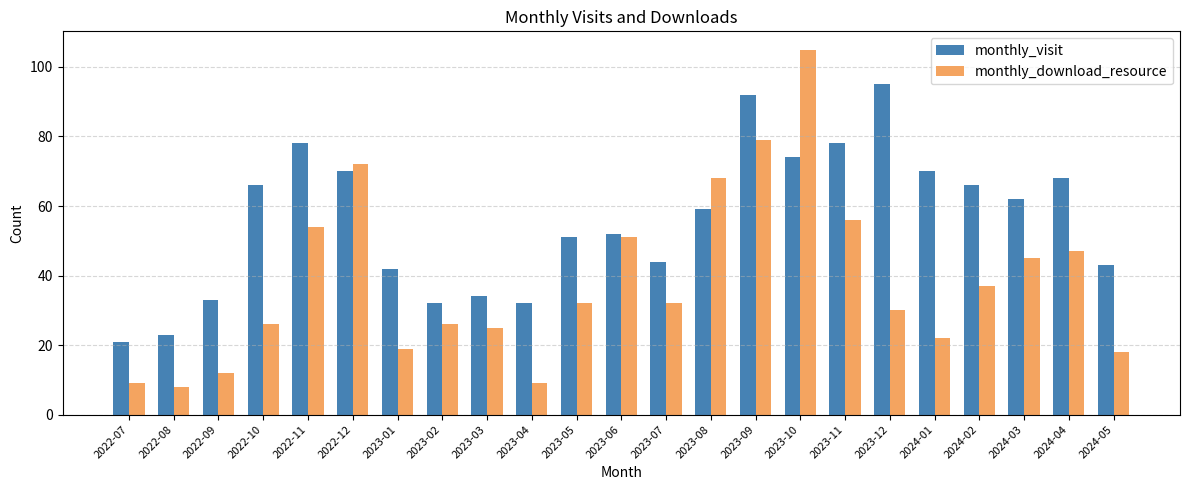

What is the difference between the monthly_visit values at 2022-07 and 2022-10?

45